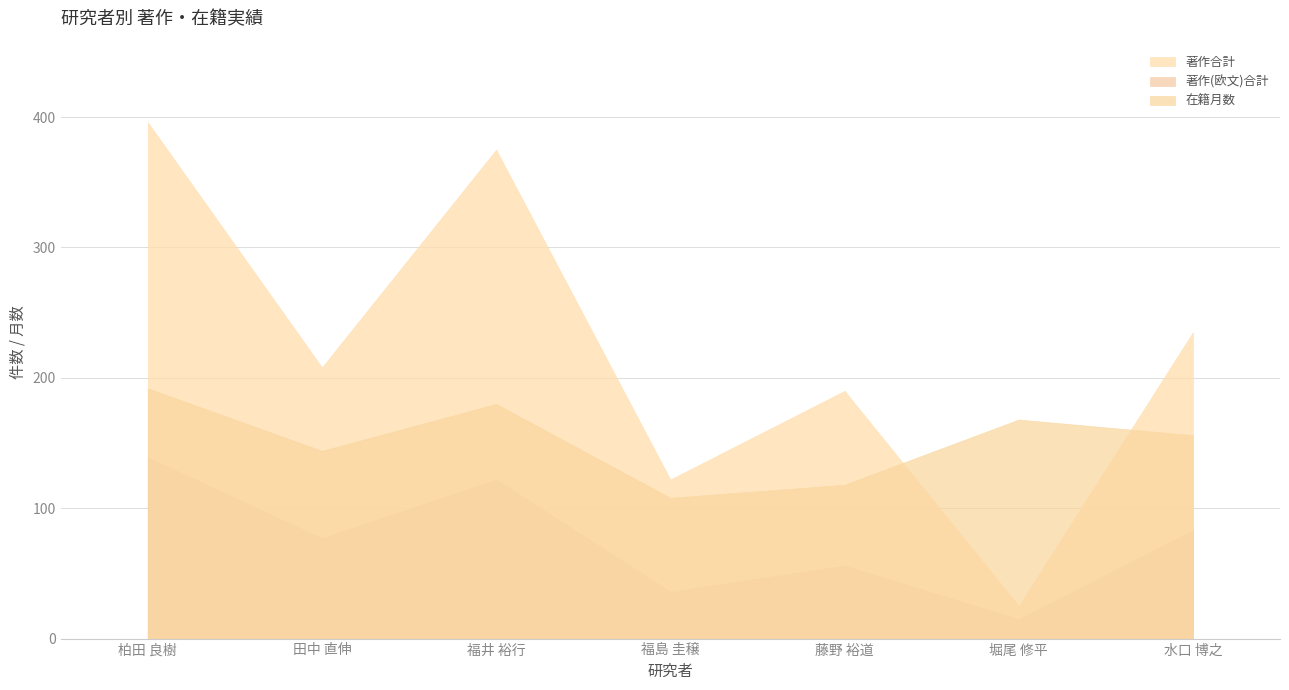

The value of 著作合計 at 福島 圭穣 is 159. True or false?

False